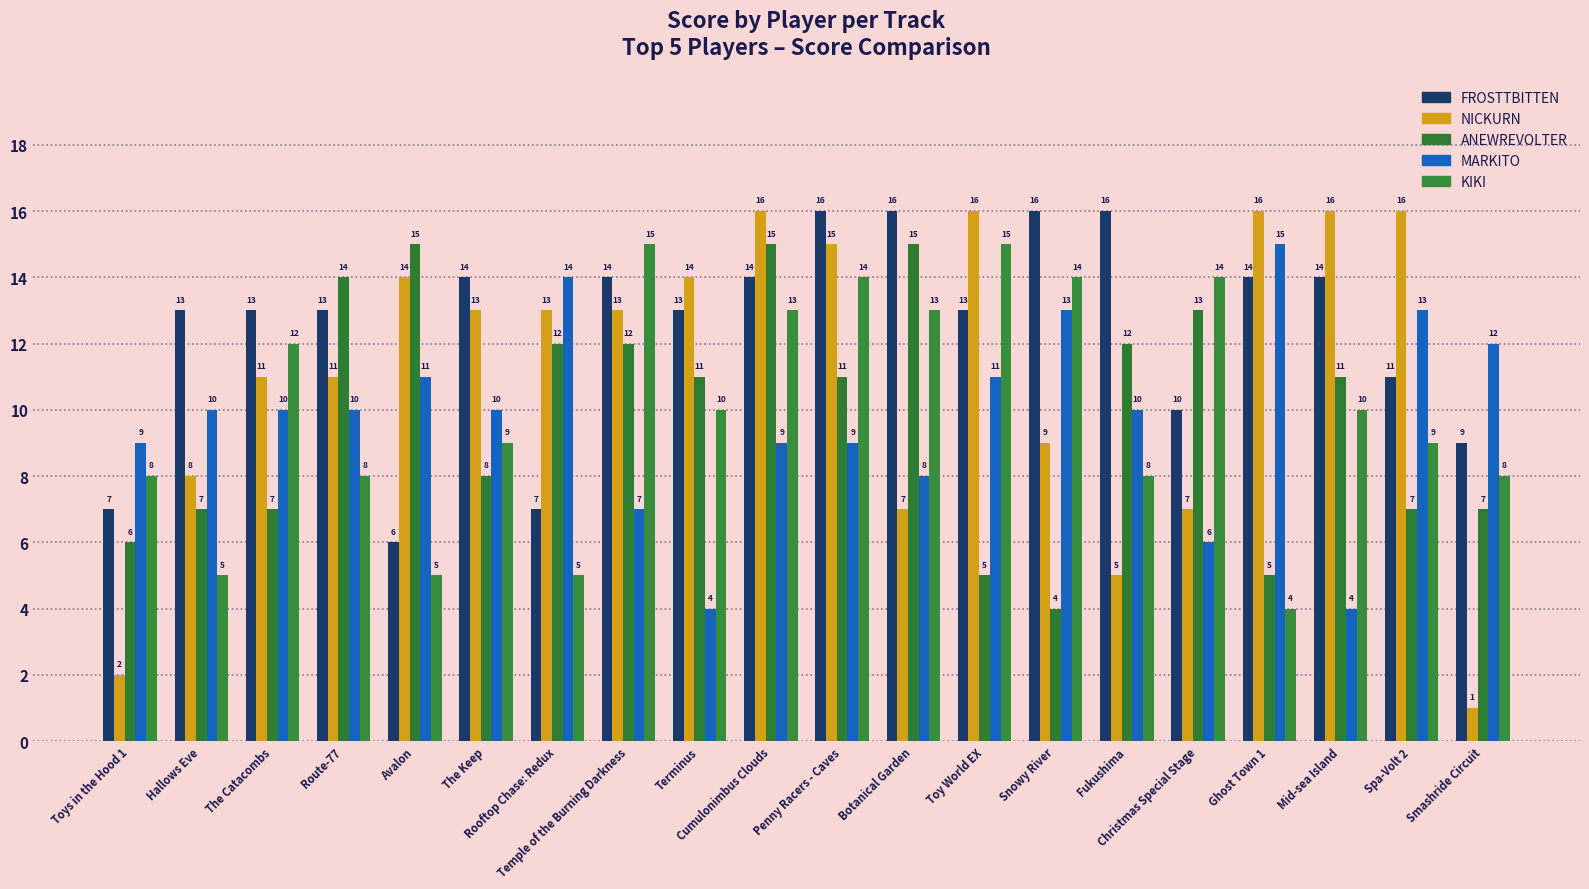

Reading left to right, what are all the values shown in this chart?

FROSTTBITTEN: Toys in the Hood 1=7	Hallows Eve=13	The Catacombs=13	Route-77=13	Avalon=6	The Keep=14	Rooftop Chase: Redux=7	Temple of the Burning Darkness=14	Terminus=13	Cumulonimbus Clouds=14	Penny Racers - Caves=16	Botanical Garden=16	Toy World EX=13	Snowy River=16	Fukushima=16	Christmas Special Stage=10	Ghost Town 1=14	Mid-sea Island=14	Spa-Volt 2=11	Smashride Circuit=9
NICKURN: Toys in the Hood 1=2	Hallows Eve=8	The Catacombs=11	Route-77=11	Avalon=14	The Keep=13	Rooftop Chase: Redux=13	Temple of the Burning Darkness=13	Terminus=14	Cumulonimbus Clouds=16	Penny Racers - Caves=15	Botanical Garden=7	Toy World EX=16	Snowy River=9	Fukushima=5	Christmas Special Stage=7	Ghost Town 1=16	Mid-sea Island=16	Spa-Volt 2=16	Smashride Circuit=1
ANEWREVOLTER: Toys in the Hood 1=6	Hallows Eve=7	The Catacombs=7	Route-77=14	Avalon=15	The Keep=8	Rooftop Chase: Redux=12	Temple of the Burning Darkness=12	Terminus=11	Cumulonimbus Clouds=15	Penny Racers - Caves=11	Botanical Garden=15	Toy World EX=5	Snowy River=4	Fukushima=12	Christmas Special Stage=13	Ghost Town 1=5	Mid-sea Island=11	Spa-Volt 2=7	Smashride Circuit=7
MARKITO: Toys in the Hood 1=9	Hallows Eve=10	The Catacombs=10	Route-77=10	Avalon=11	The Keep=10	Rooftop Chase: Redux=14	Temple of the Burning Darkness=7	Terminus=4	Cumulonimbus Clouds=9	Penny Racers - Caves=9	Botanical Garden=8	Toy World EX=11	Snowy River=13	Fukushima=10	Christmas Special Stage=6	Ghost Town 1=15	Mid-sea Island=4	Spa-Volt 2=13	Smashride Circuit=12
KIKI: Toys in the Hood 1=8	Hallows Eve=5	The Catacombs=12	Route-77=8	Avalon=5	The Keep=9	Rooftop Chase: Redux=5	Temple of the Burning Darkness=15	Terminus=10	Cumulonimbus Clouds=13	Penny Racers - Caves=14	Botanical Garden=13	Toy World EX=15	Snowy River=14	Fukushima=8	Christmas Special Stage=14	Ghost Town 1=4	Mid-sea Island=10	Spa-Volt 2=9	Smashride Circuit=8